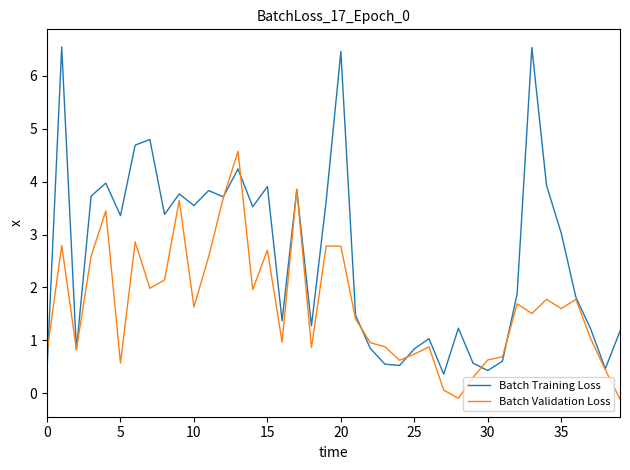

Which series has the widest spread of values?

Batch Training Loss